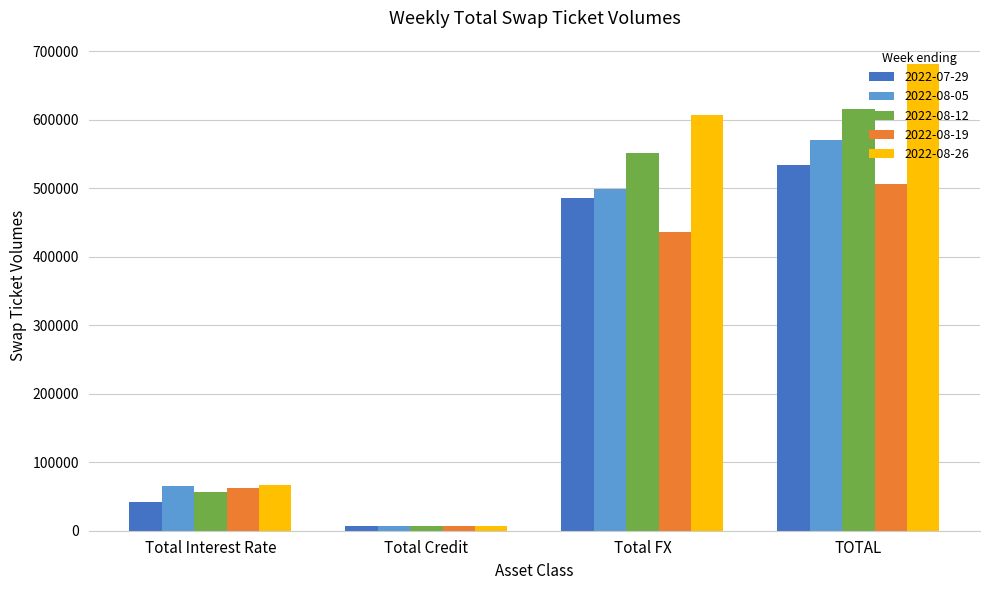

Which series changed the most between Total FX and TOTAL?

2022-08-26